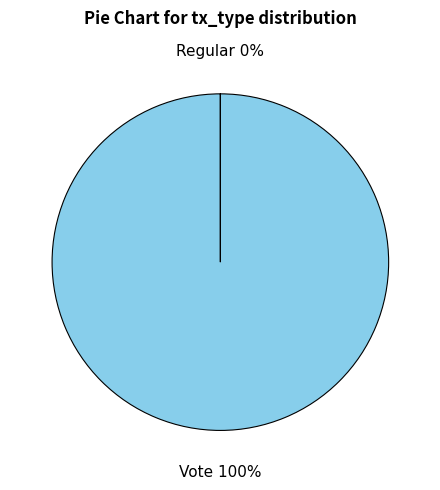

Which category has the biggest portion of the pie?

Vote